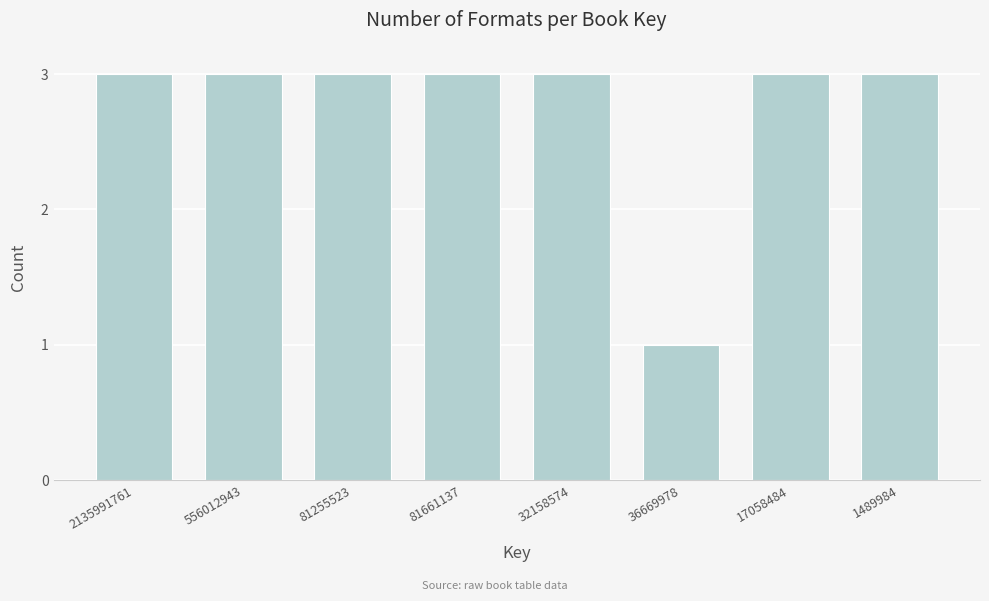

Reading left to right, transcribe all the data shown in this chart.

2135991761=3	556012943=3	81255523=3	81661137=3	32158574=3	36669978=1	17058484=3	1489984=3